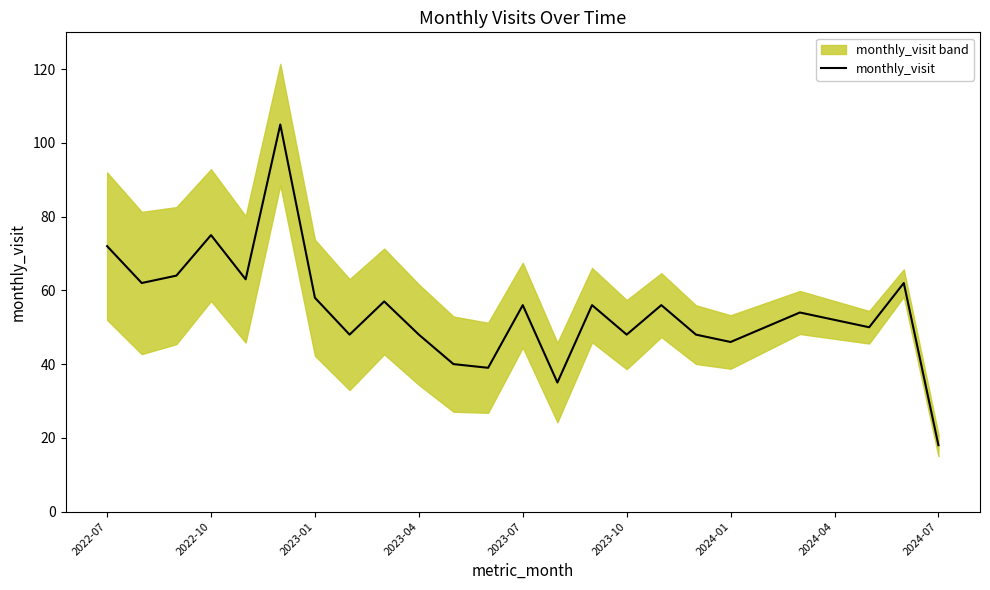

The monthly_visit series shows 75 at 2022-10. True or false?

True